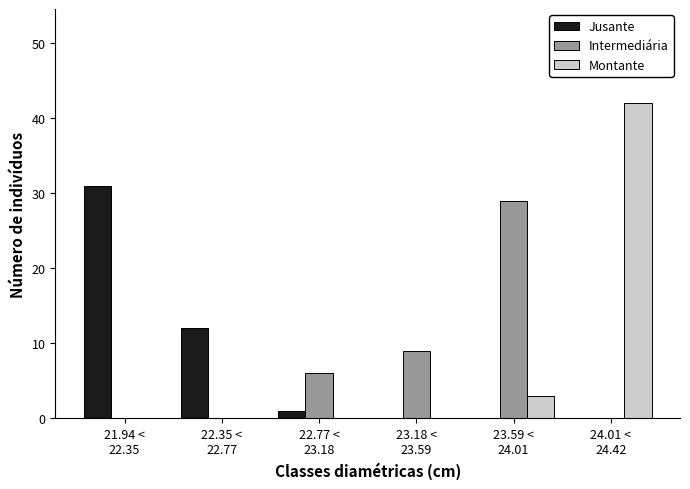

What is the greatest value displayed?

42